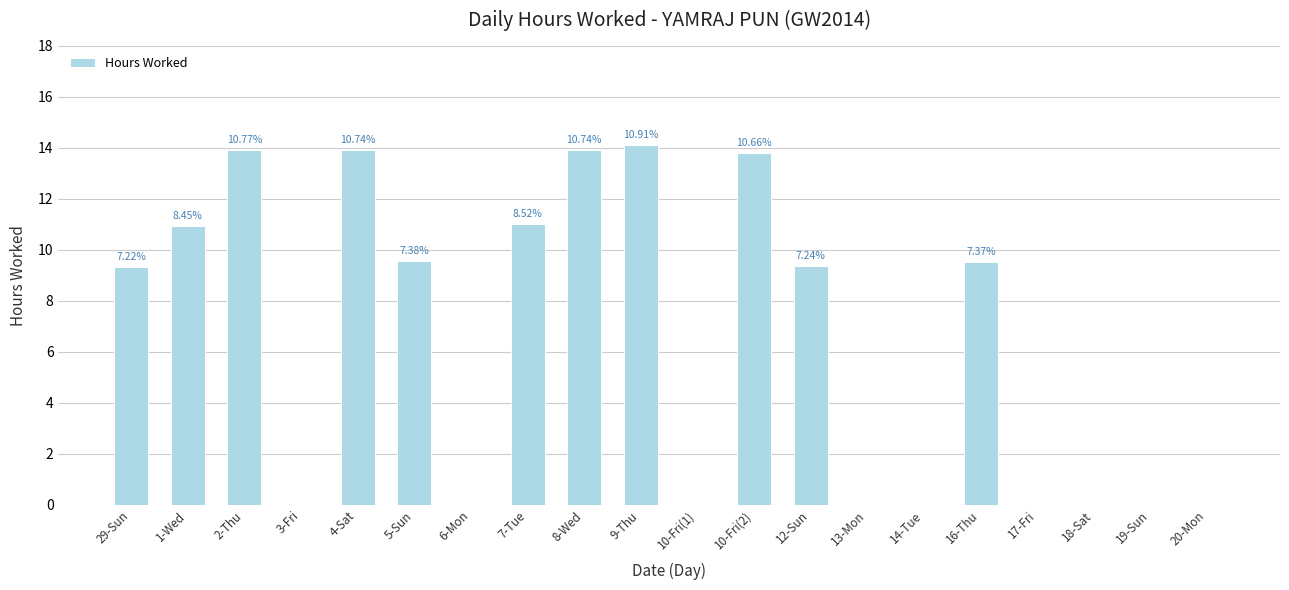

True or false: the data shows 0.0 at 10-Fri(1).

True